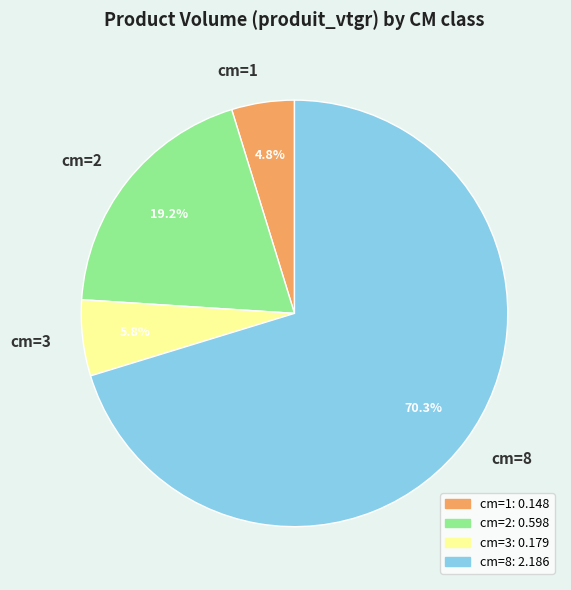

Is there any slice that represents more than half of the pie?

Yes